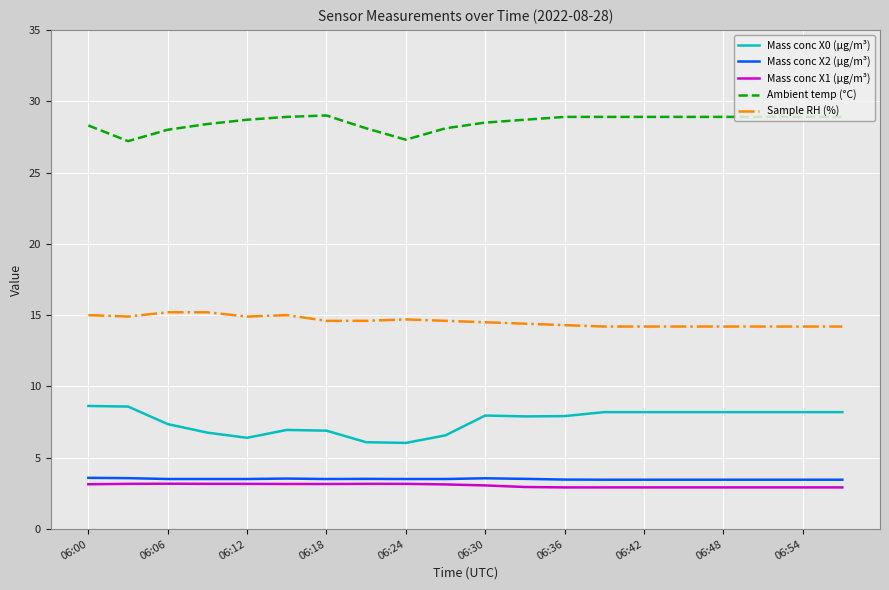

True or false: Sample RH (%) and Mass conc X2 (μg/m³) intersect in this chart.

False